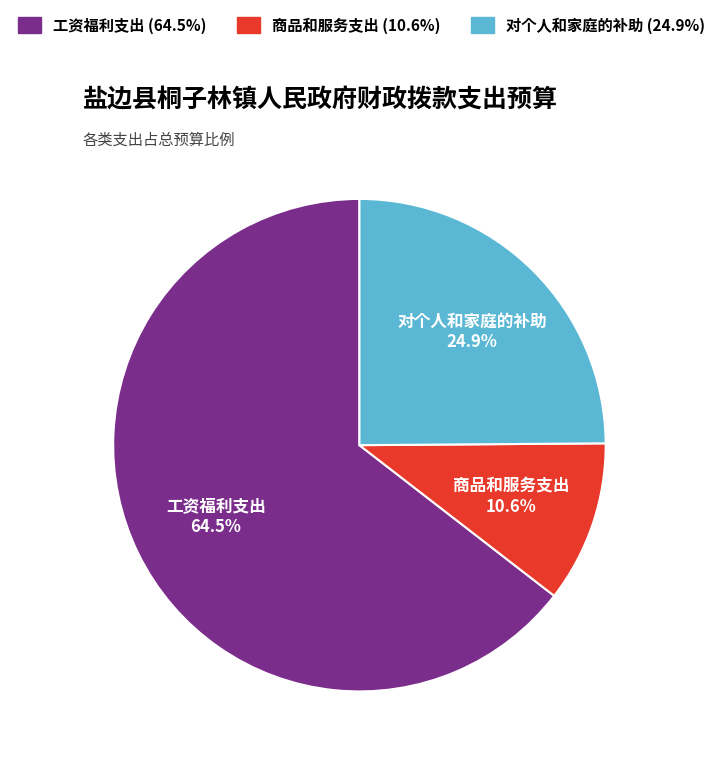

How many segments does this pie chart have?

3